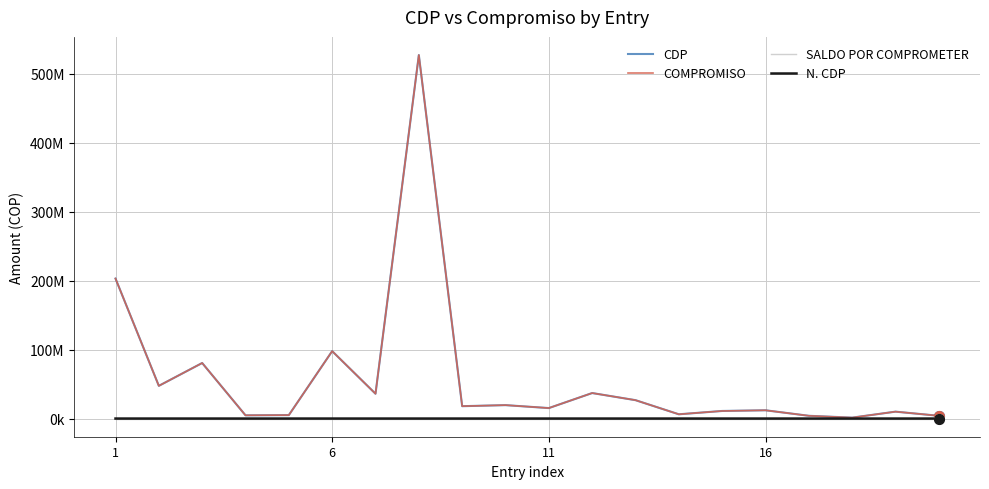

Does the chart display data point markers on the line(s)?

No